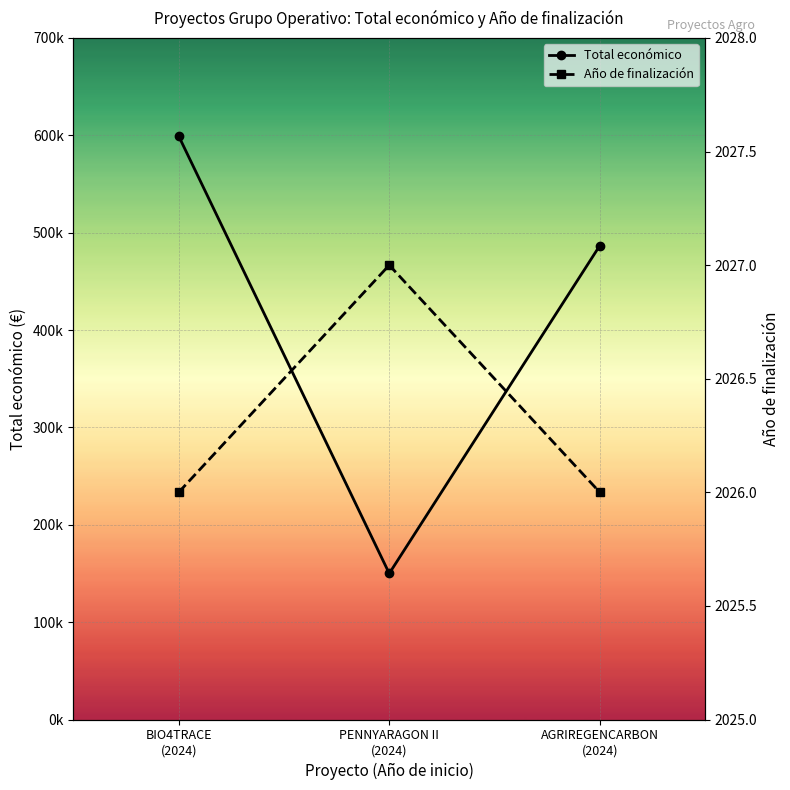

Reading right to left, transcribe all the data shown in this chart.

Total económico: AGRIREGENCARBON
(2024)=486756	PENNYARAGON II
(2024)=150000	BIO4TRACE
(2024)=599262
Año de finalización: AGRIREGENCARBON
(2024)=2026	PENNYARAGON II
(2024)=2027	BIO4TRACE
(2024)=2026